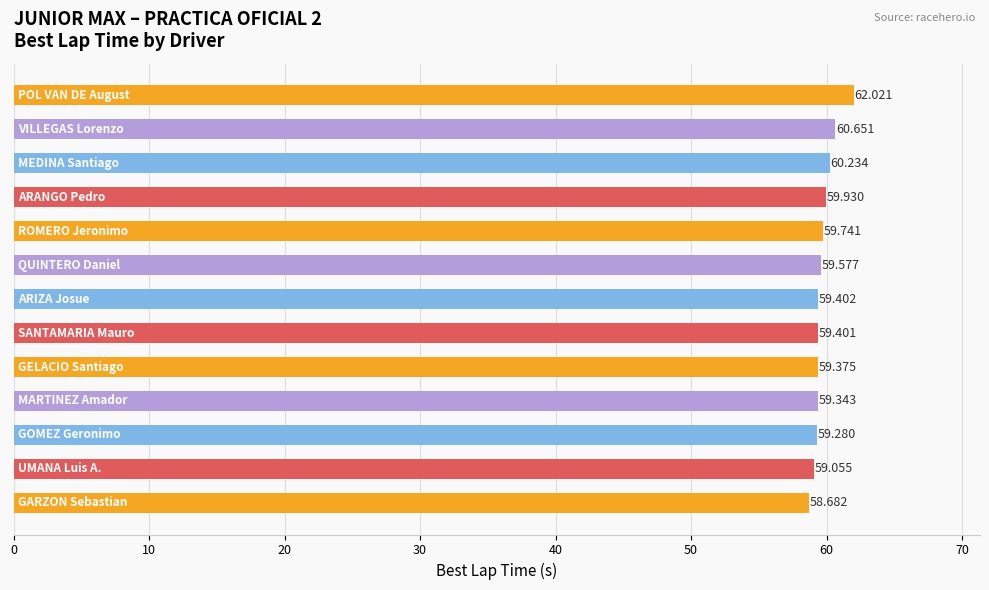

How many values exceed 59?

12